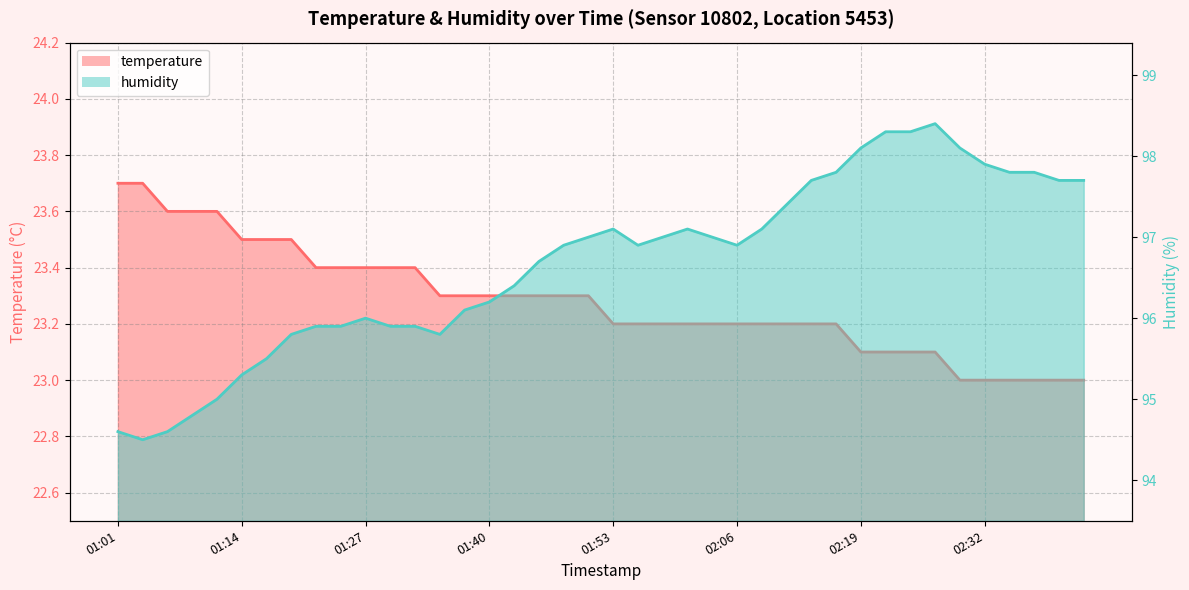

In humidity, how many points are lower than both neighbors (excluding endpoints)?

4